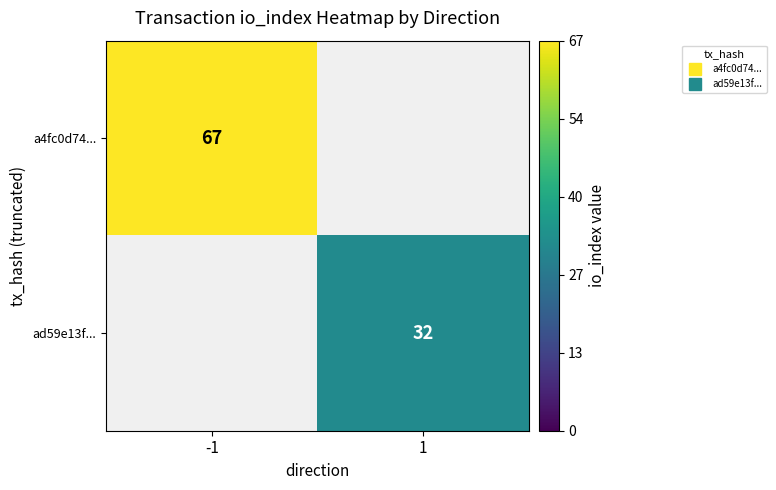

Count the number of data series in this chart.

2